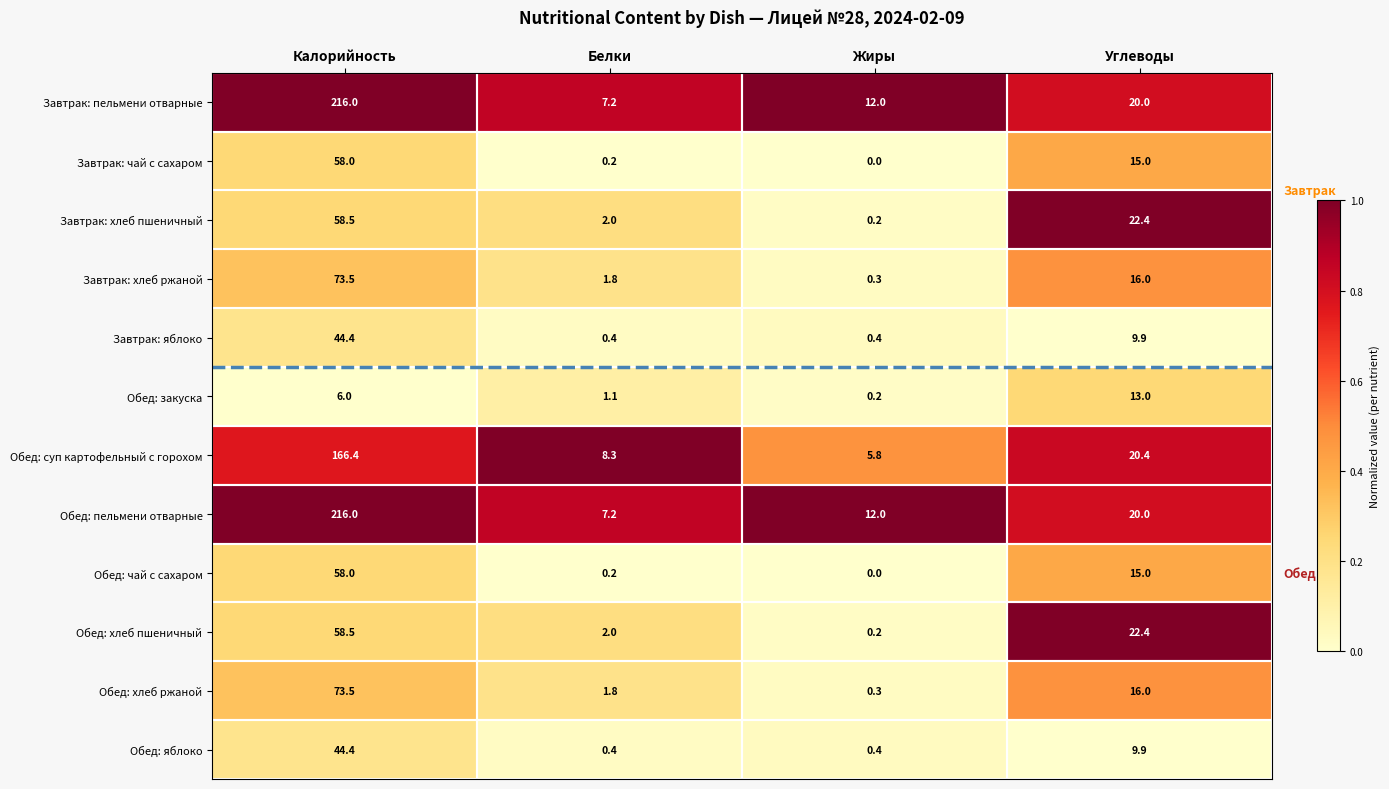

The value of Обед: хлеб ржаной at Калорийность is 41.3. True or false?

False